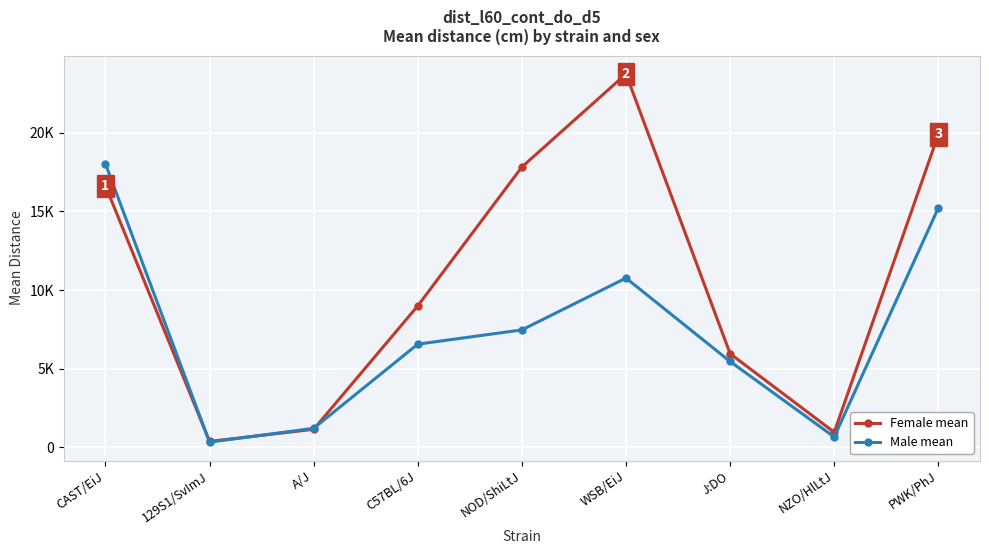

How many intersections are there between Male mean and Female mean?

3